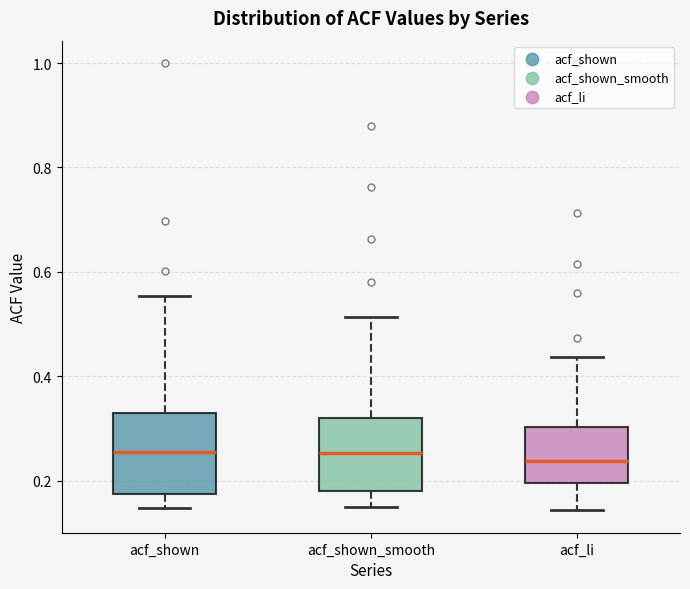

Reading left to right, transcribe this box plot: for each box, give where its median line is, the range the box spans, and where its two whiskers end, as read against the y-axis. The values are not printed on the chart, so give them approximately, as read against the axis.

acf_shown: median 0.26, box 0.18 to 0.34, whiskers 0.14 to 0.56
acf_shown_smooth: median 0.26, box 0.18 to 0.32, whiskers 0.16 to 0.52
acf_li: median 0.24, box 0.20 to 0.30, whiskers 0.14 to 0.44